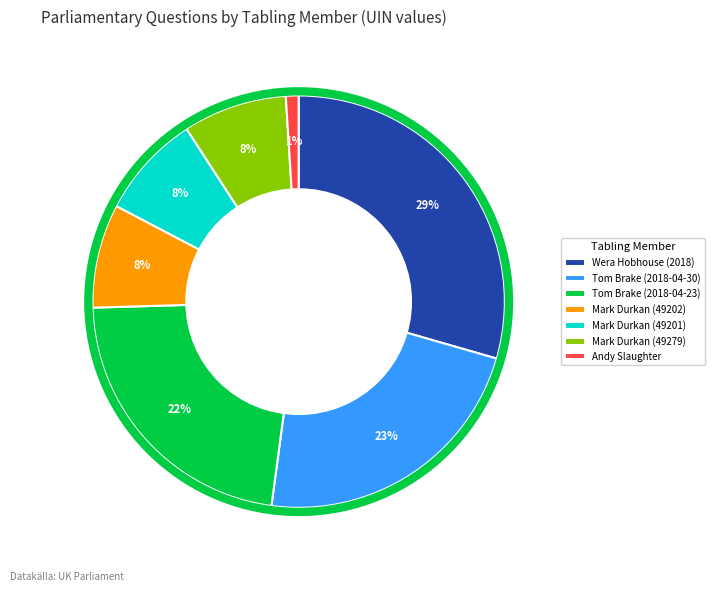

Combined, do Andy Slaughter and Tom Brake (2018-04-30) account for over 50%?

No